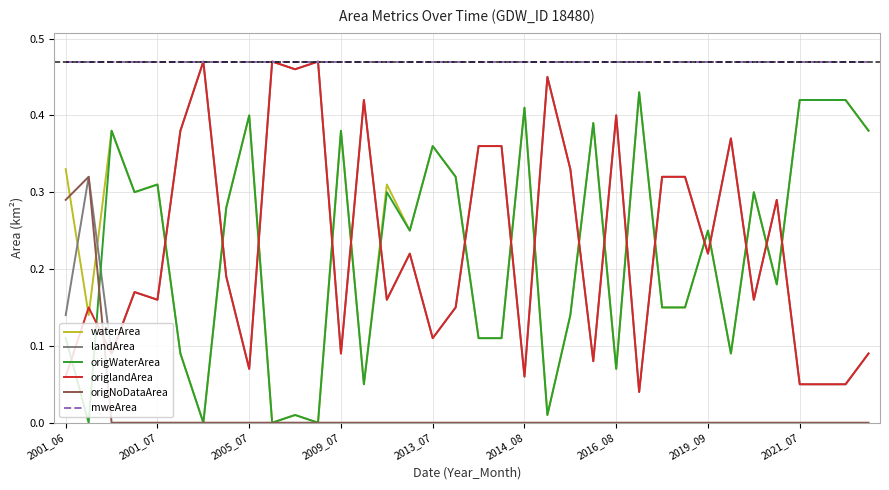

Which series has the largest total across all categories?

mweArea